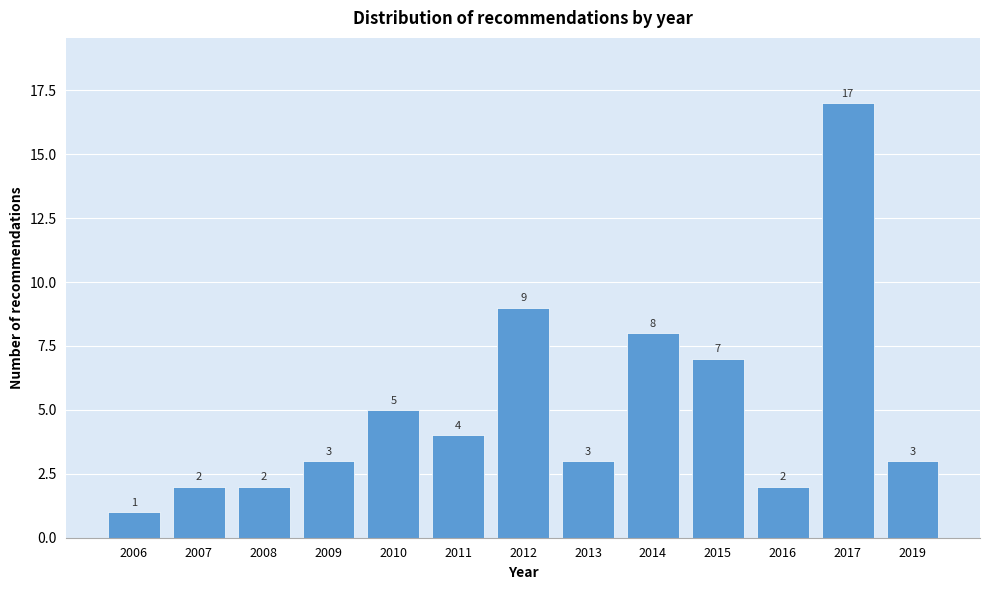

Reading right to left, extract all data points from this chart.

3	17	2	7	8	3	9	4	5	3	2	2	1